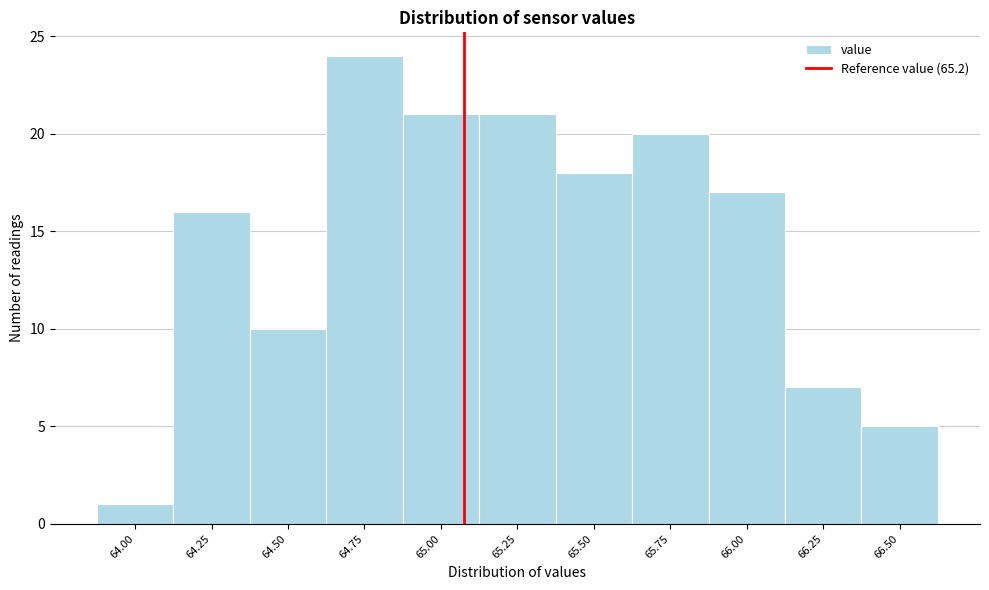

Reading left to right, what are all the values shown in this chart?

64.00=1	64.25=16	64.50=10	64.75=24	65.00=21	65.25=21	65.50=18	65.75=20	66.00=17	66.25=7	66.50=5